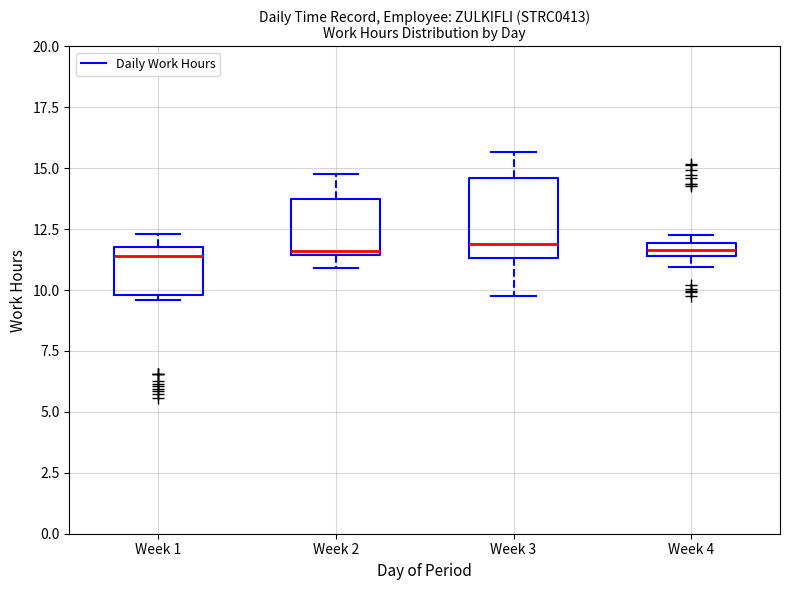

Which box is the tallest, from its lower edge to its upper edge?

Week 3